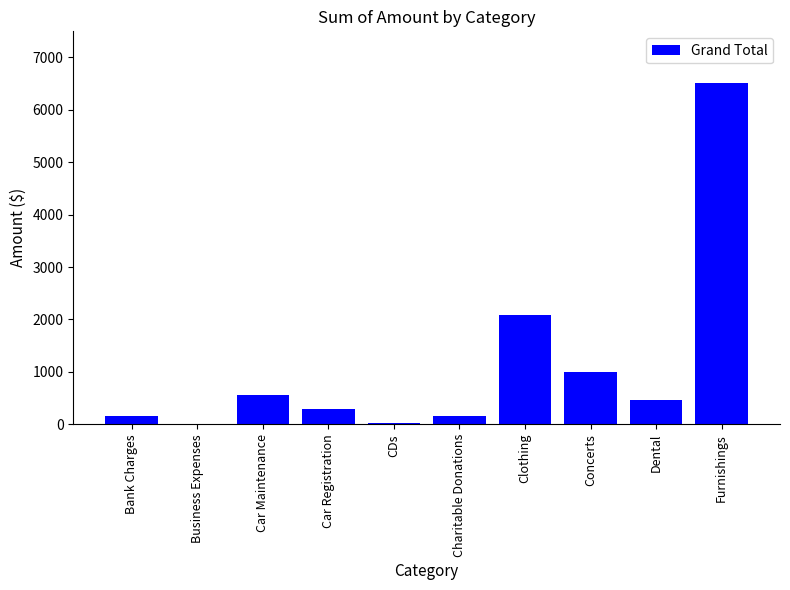

At which label is the value closest to 3260?

Clothing